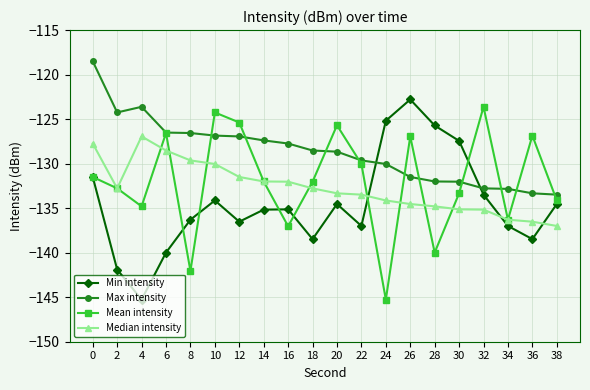

How many times do Min intensity and Median intensity cross each other?

3